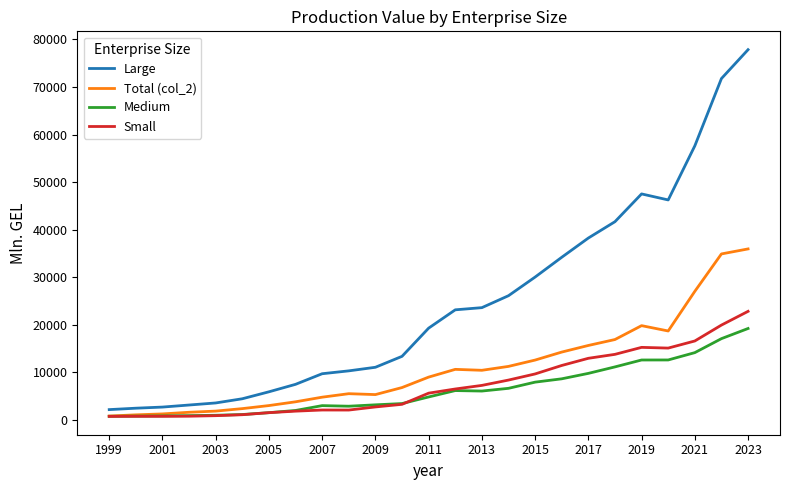

How many values in the Large series are below 19239?

12